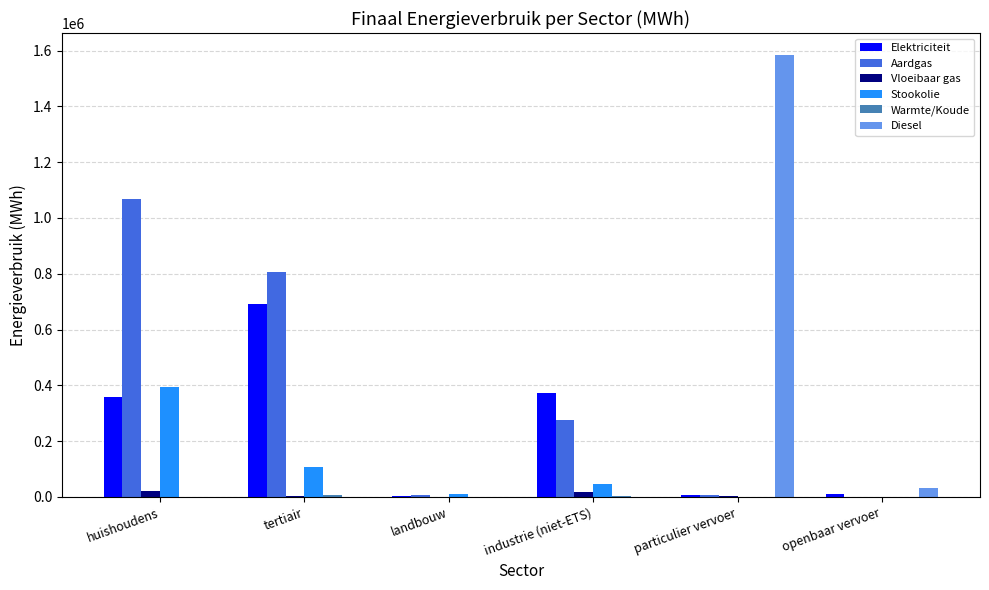

Between tertiair and particulier vervoer, which series saw the biggest shift?

Diesel